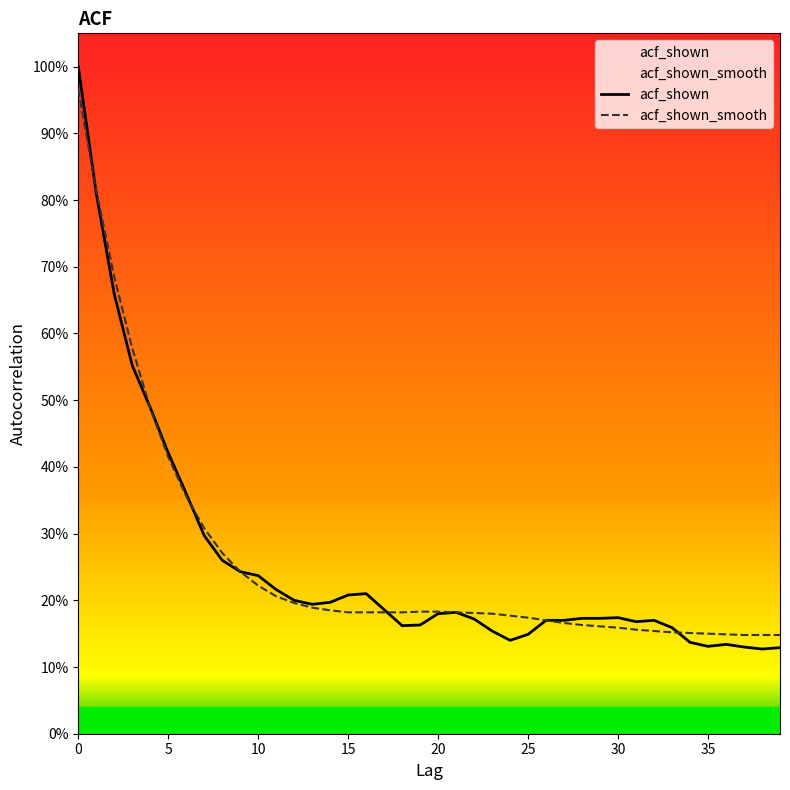

What are all the series names shown in the legend?

acf_shown, acf_shown_smooth